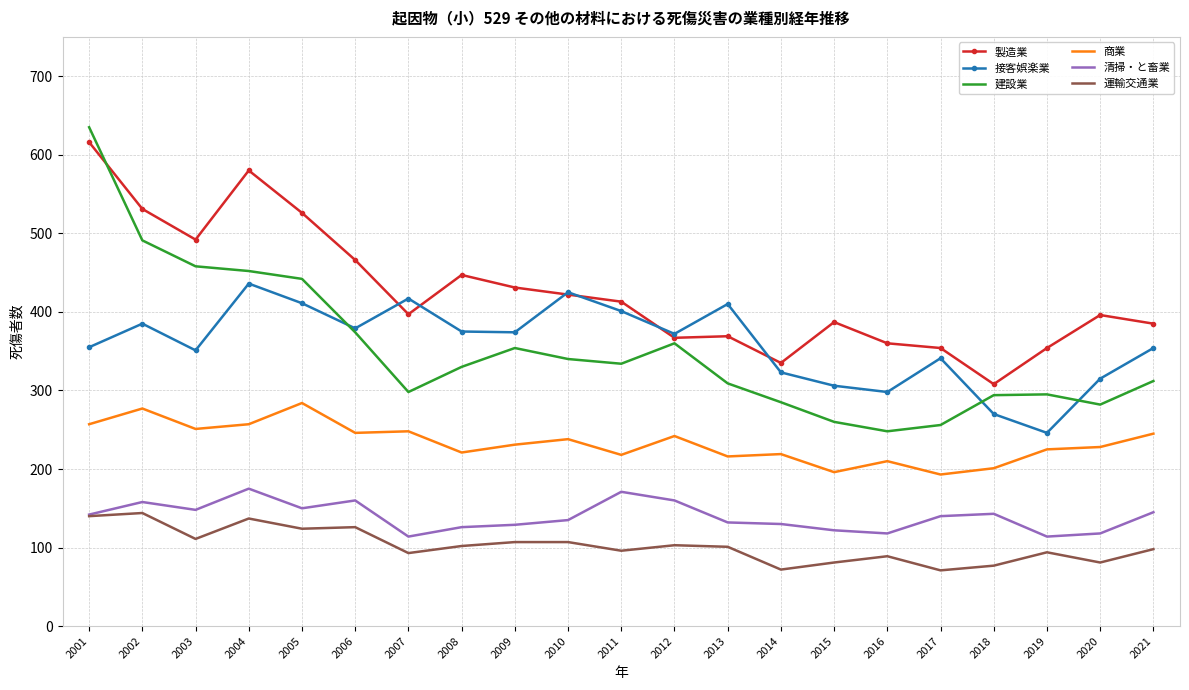

What is the difference between the maximum and second lowest values in the 清掃・と畜業 series?

61